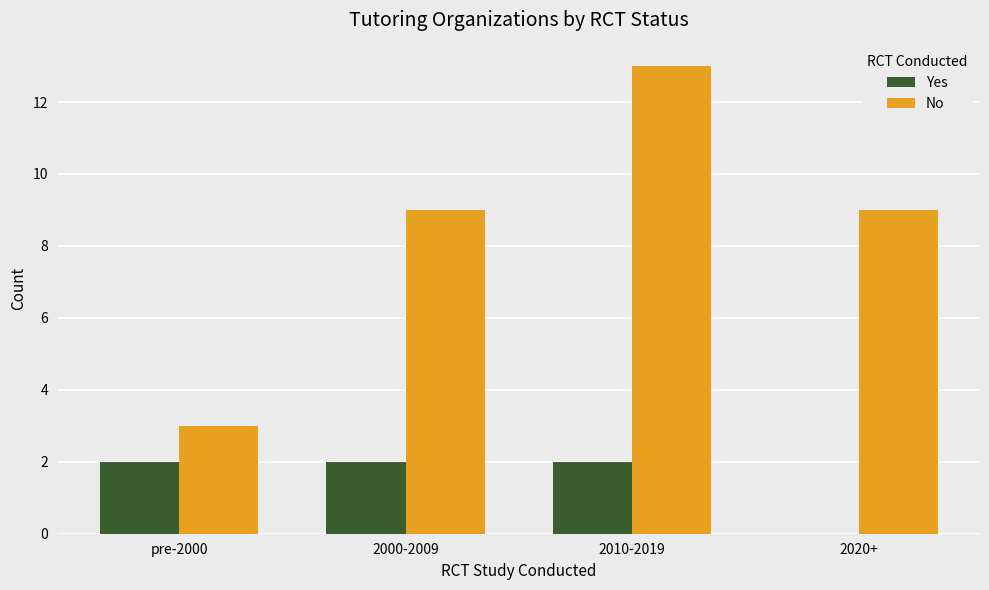

Reading left to right, what are all the values shown in this chart?

Yes: pre-2000=2	2000-2009=2	2010-2019=2	2020+=0
No: pre-2000=3	2000-2009=9	2010-2019=13	2020+=9